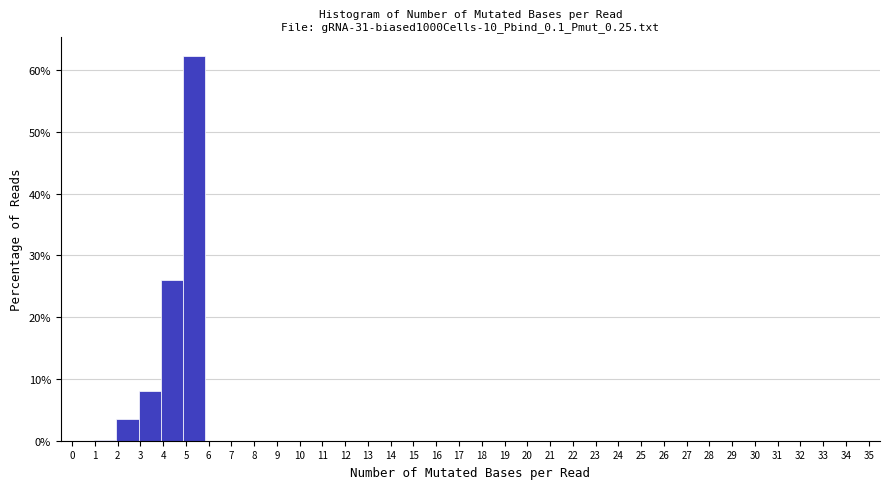

Which range on the x-axis has the tallest bar?

4.9 to 5.8